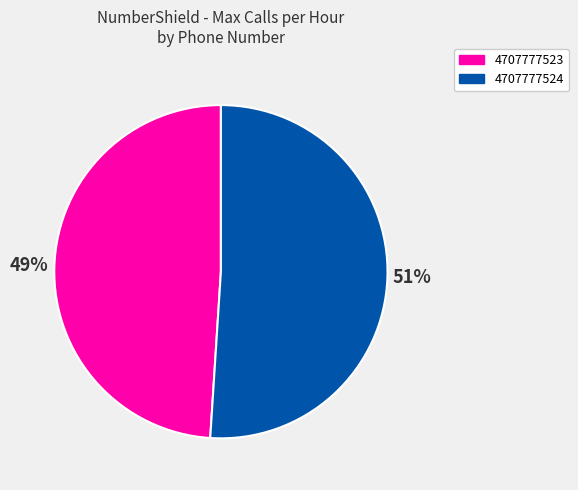

Which category has the biggest portion of the pie?

4707777524